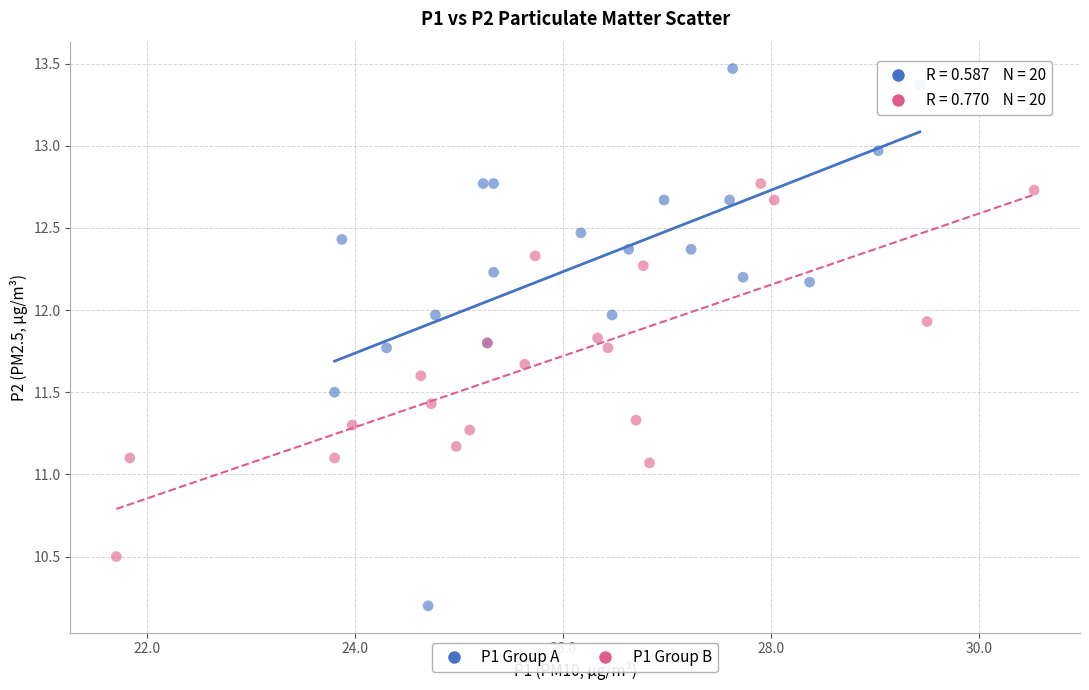

Which series contains the highest Y value?

P1 Group A